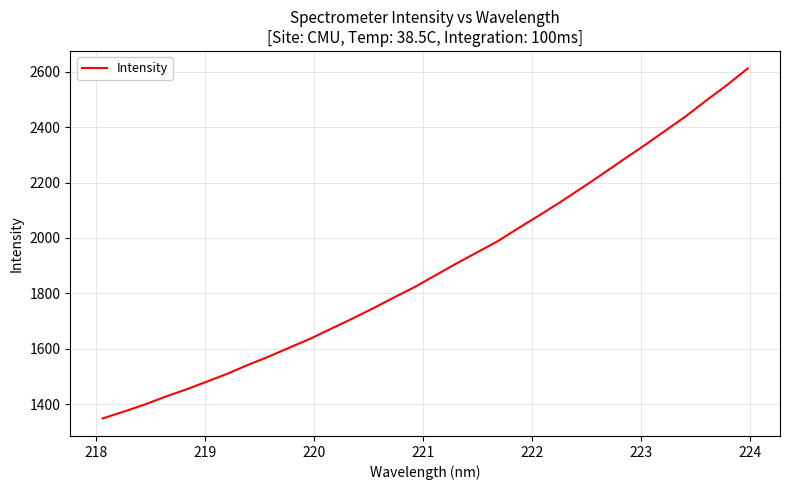

What is the smallest value displayed?

1348.3